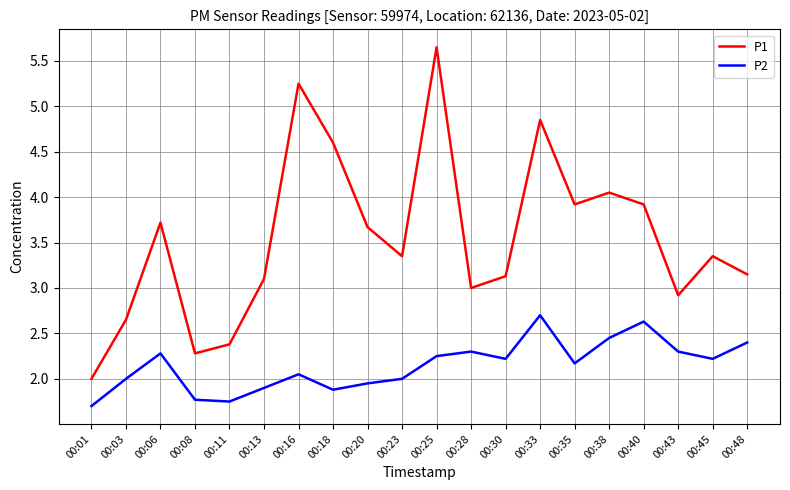

What is the lowest value of the P2 series?

1.7